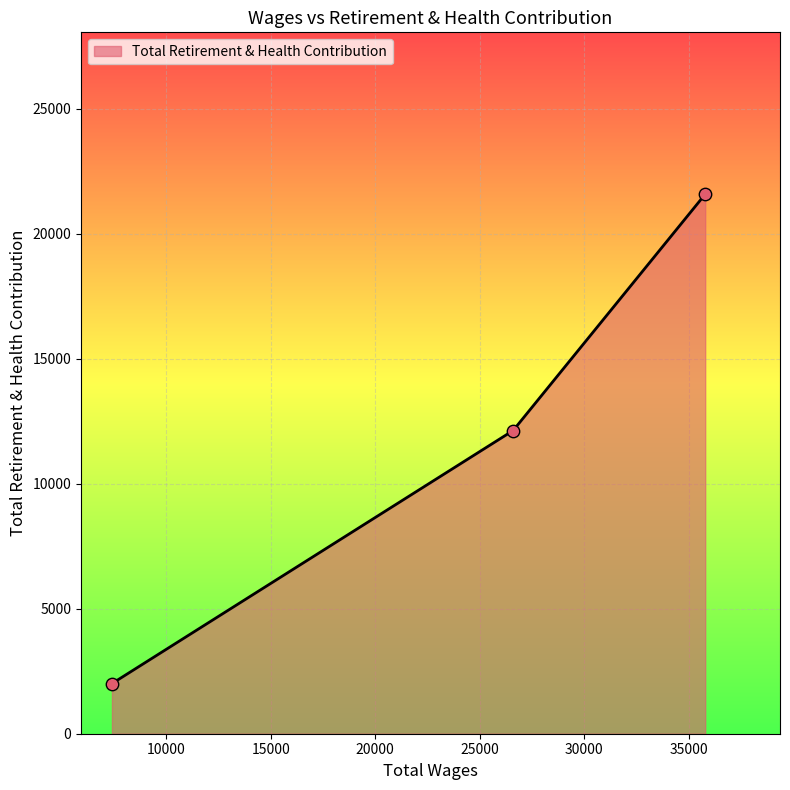

What is the sum of all values?

35725